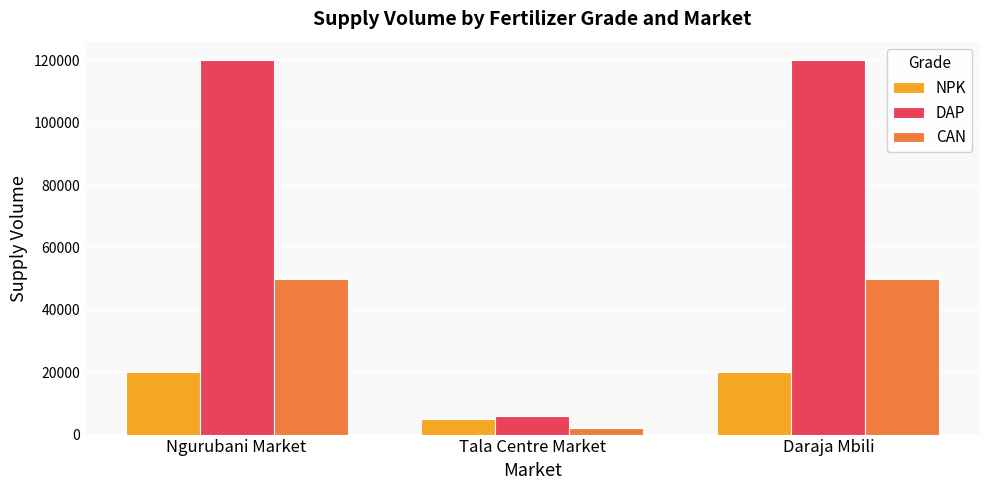

At how many categories does at least one series exceed 85320?

2